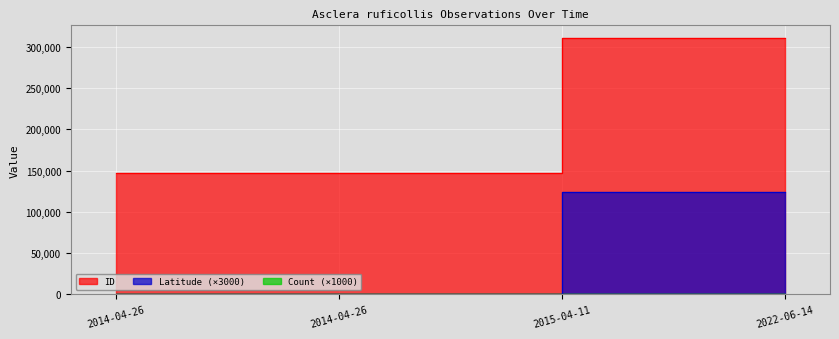

The value of Latitude at 2014-04-26 is 42555.3. True or false?

False